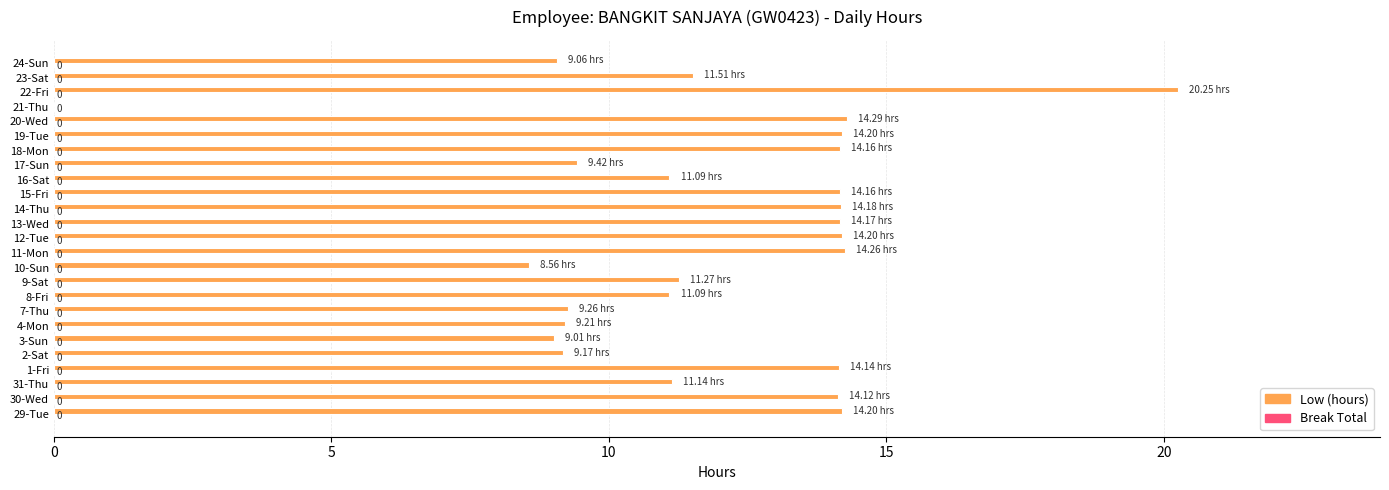

What is the ratio of the value at 4-Mon to the value at 7-Thu?

1.0